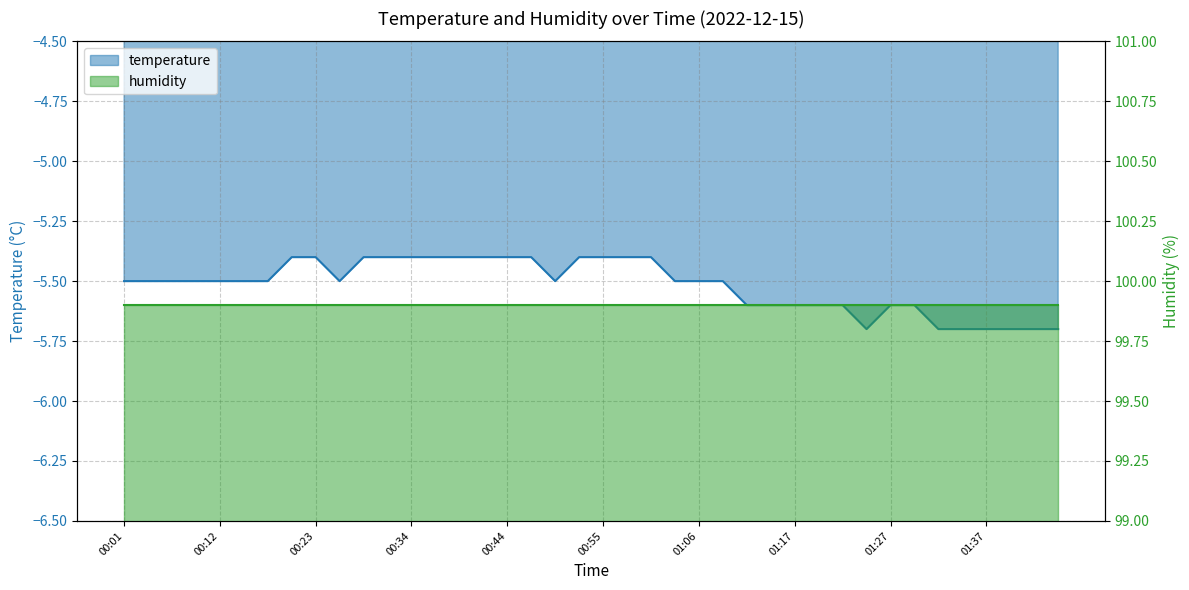

The value at 00:39 is -2.9. True or false?

False